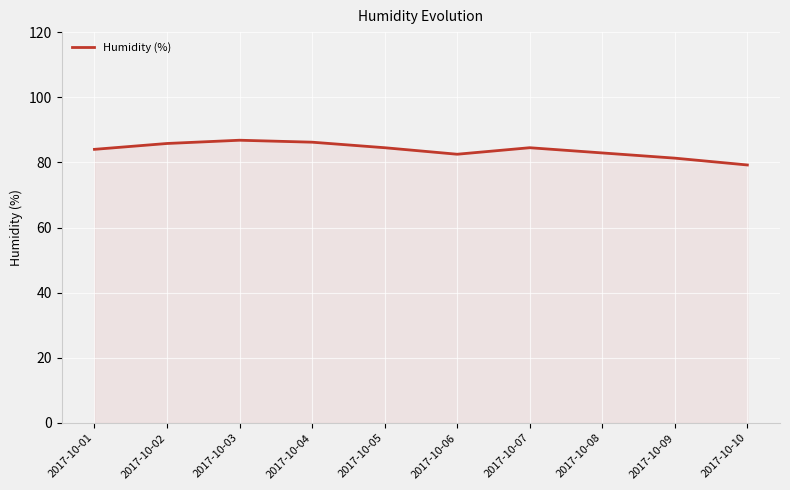

What is the minimum value shown in the chart?

79.2